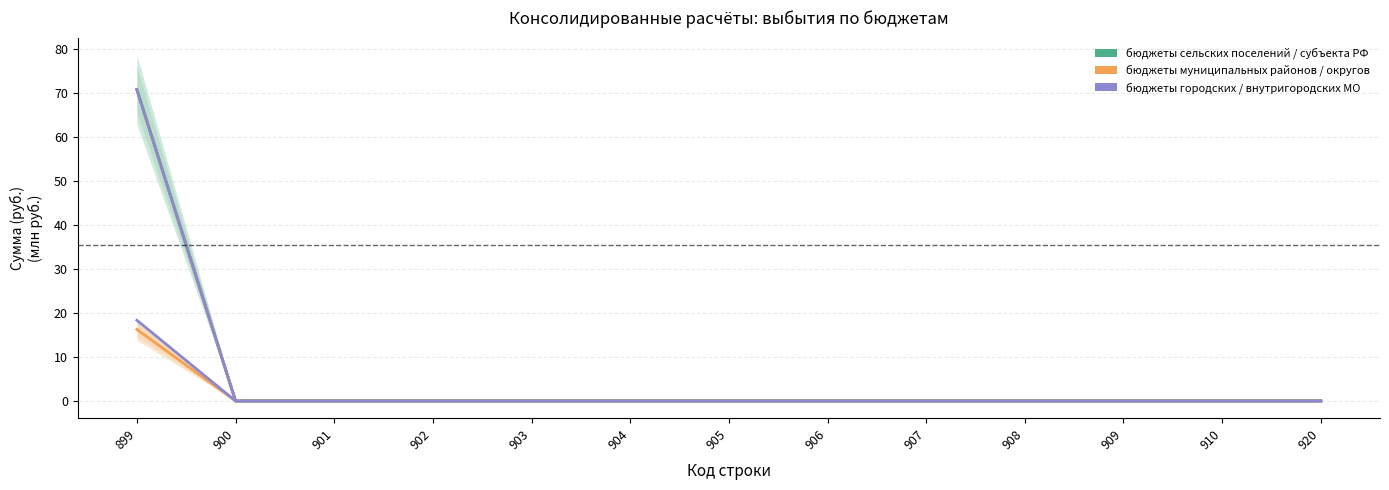

True or false: бюджет субъекта РФ and бюджеты городских поселений cross at least once.

False